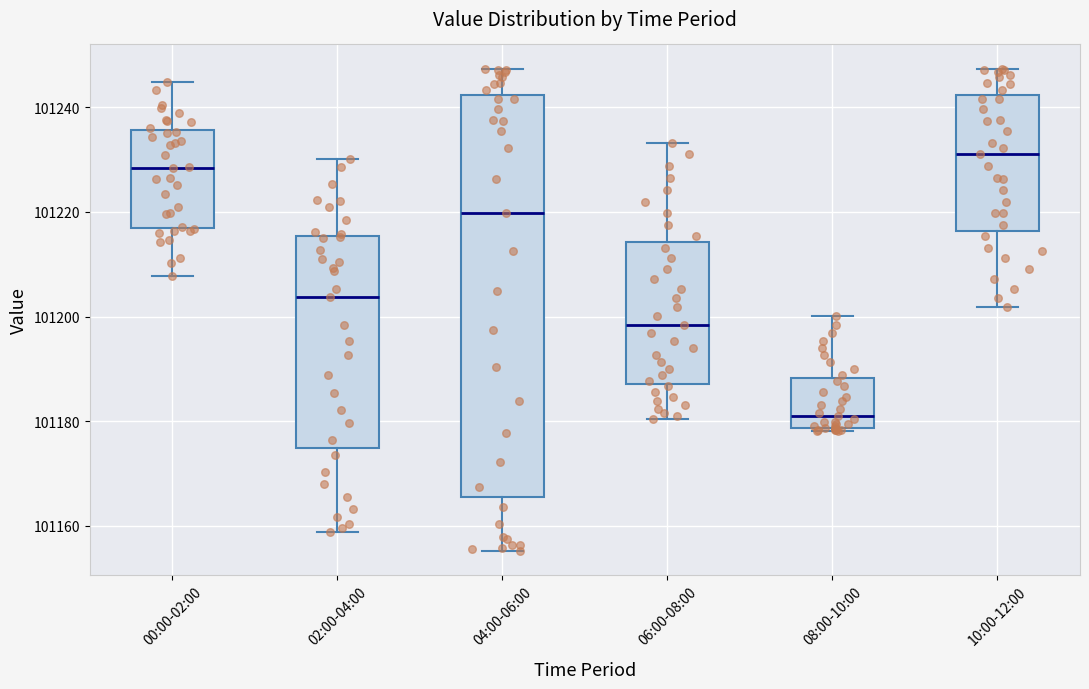

Reading left to right, transcribe this box plot: for each box, give where its median line is, the range the box spans, and where its two whiskers end, as read against the y-axis. The values are not printed on the chart, so give them approximately, as read against the axis.

00:00-02:00: median 101228, box 101218 to 101236, whiskers 101208 to 101244
02:00-04:00: median 101204, box 101174 to 101216, whiskers 101158 to 101230
04:00-06:00: median 101220, box 101166 to 101242, whiskers 101156 to 101248
06:00-08:00: median 101198, box 101188 to 101214, whiskers 101180 to 101234
08:00-10:00: median 101180, box 101178 to 101188, whiskers 101178 (just below the box's lower edge) to 101200
10:00-12:00: median 101232, box 101216 to 101242, whiskers 101202 to 101248